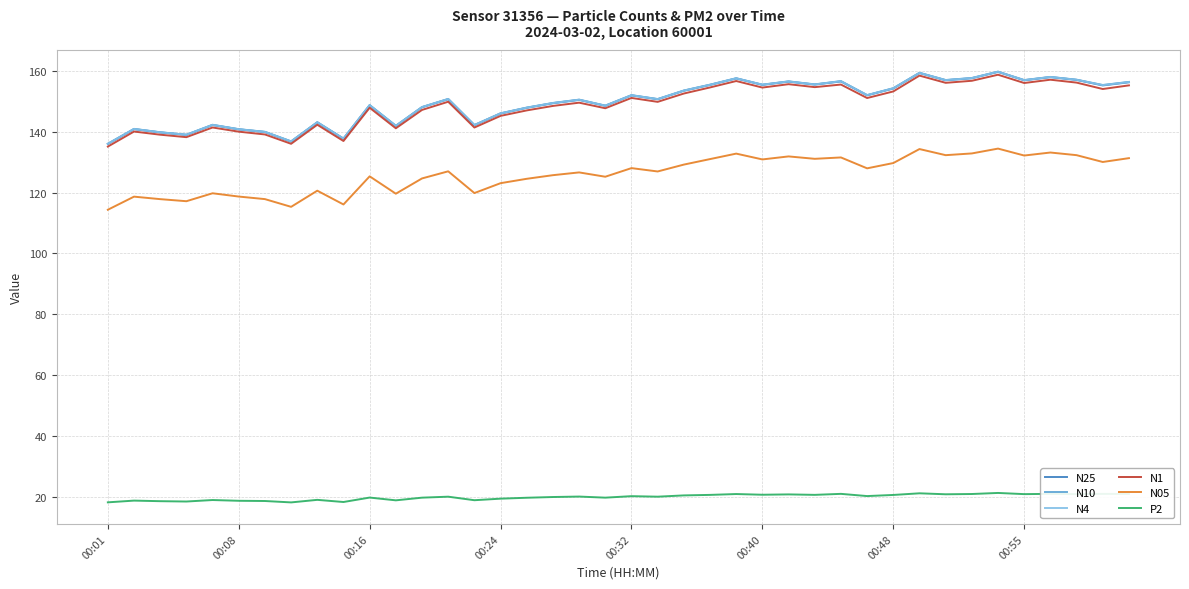

What is the maximum value for P2?

21.2